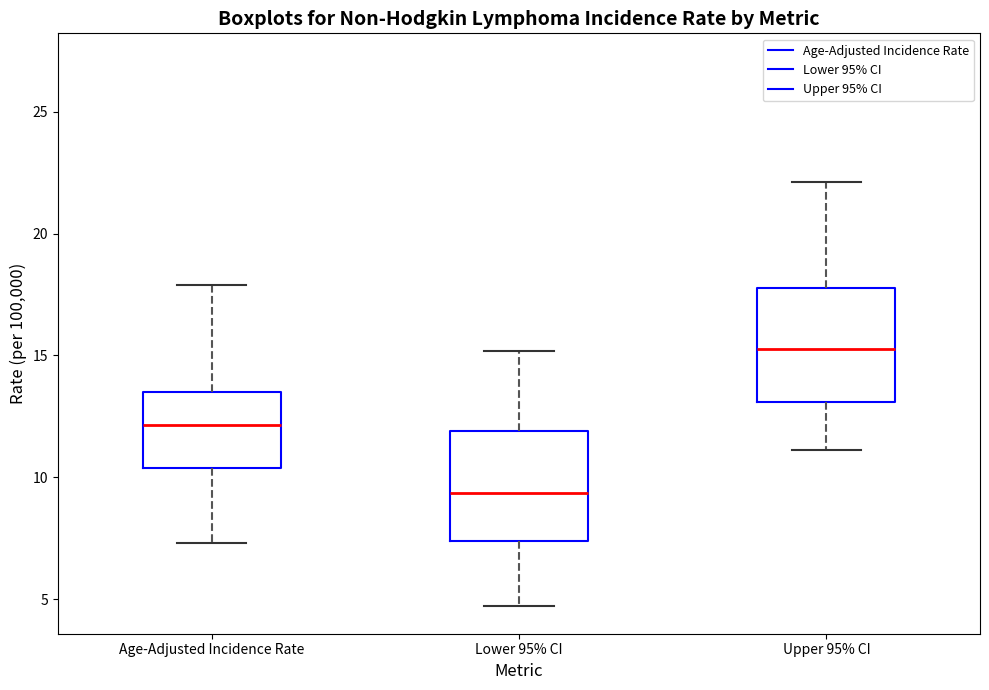

Where is the lower edge of the box for Upper 95% CI on the y-axis? The values are not printed on the chart, so give them approximately, as read against the axis.

13.0